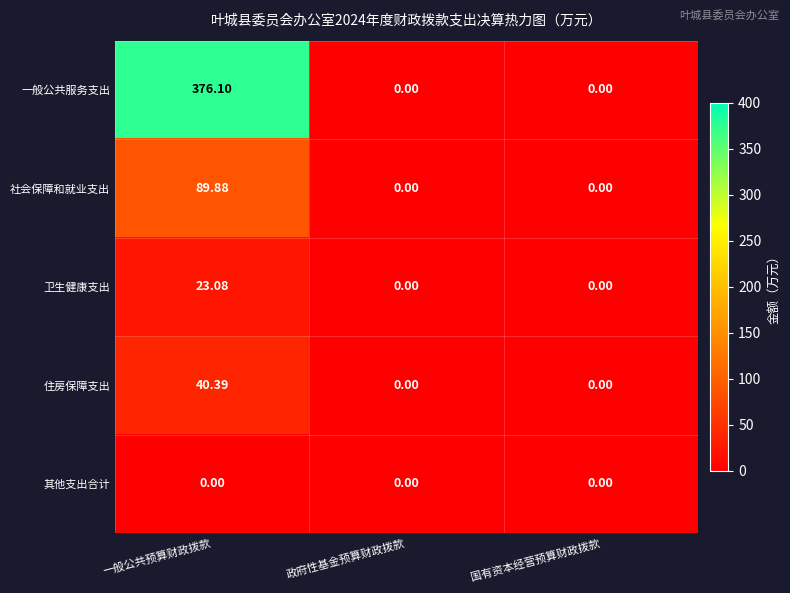

Which series has the widest spread of values?

一般公共服务支出